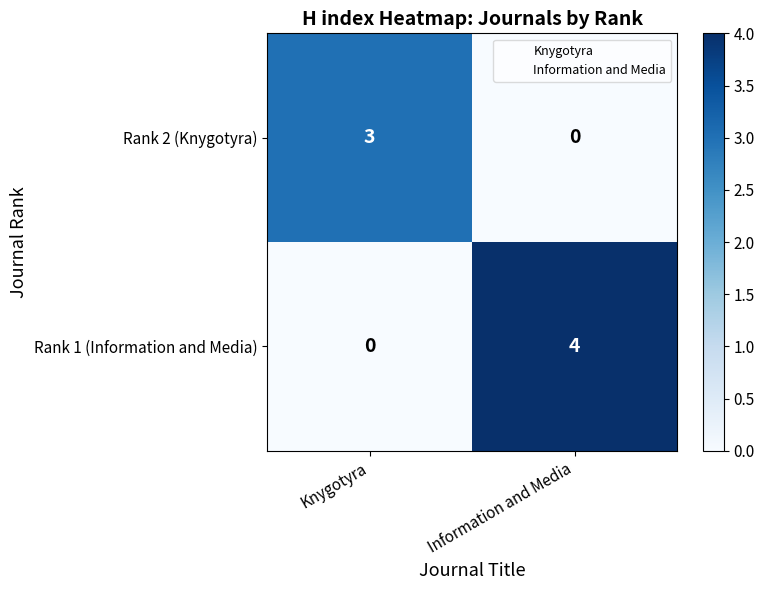

What is the total value across all series at Information and Media?

4